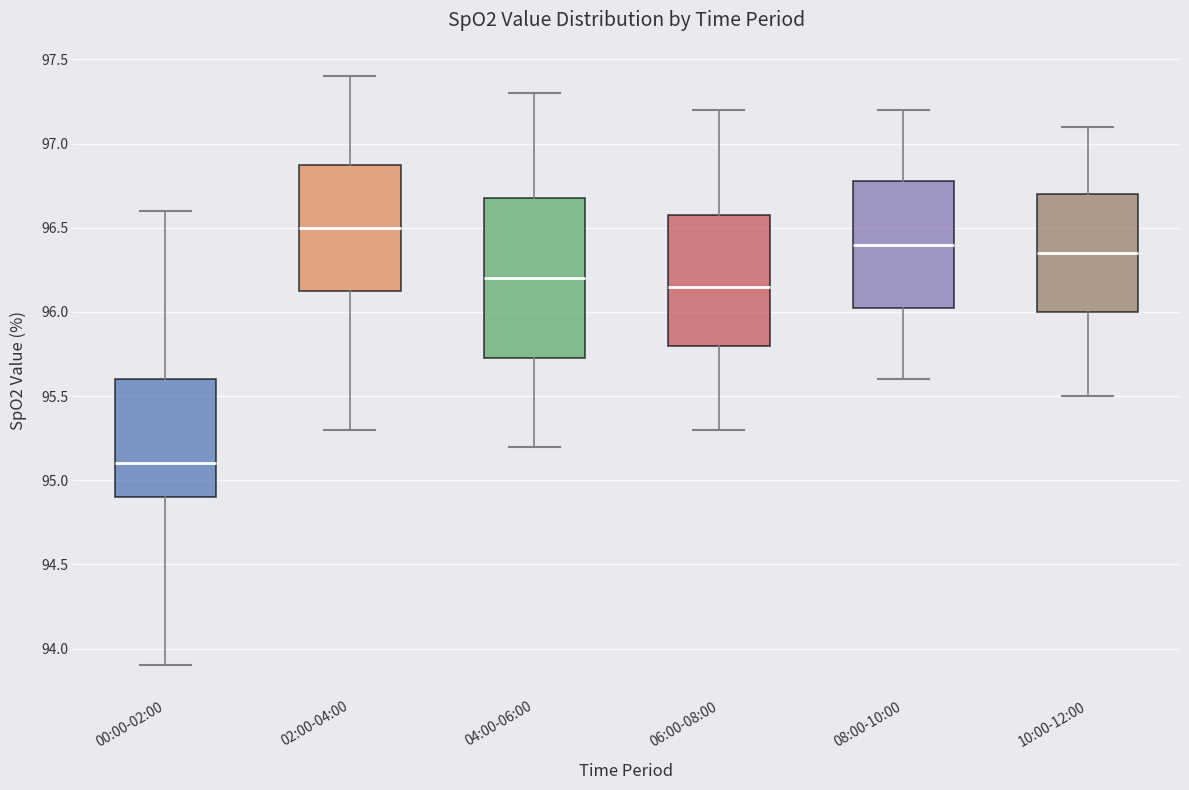

Which box's median line is the highest?

02:00-04:00